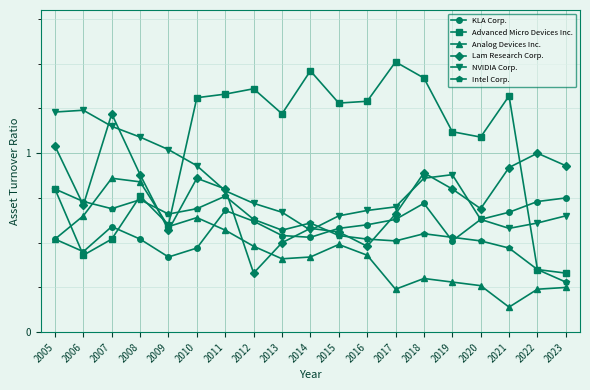

What is the sum of the Advanced Micro Devices Inc. values at 2018 and 2016?

2.7